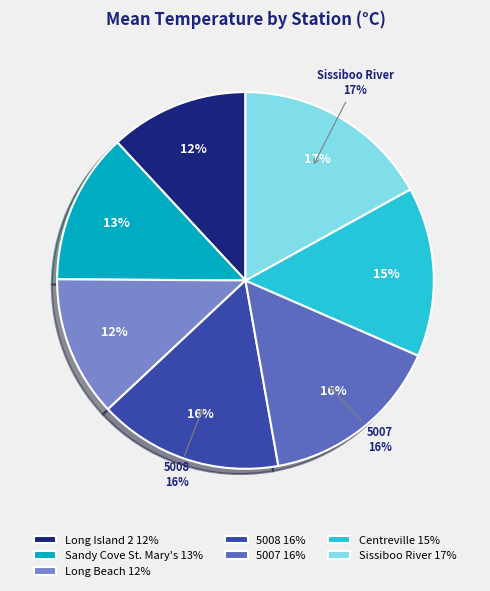

Which slice is the smallest?

St. Mary's Bay-Long Island 2